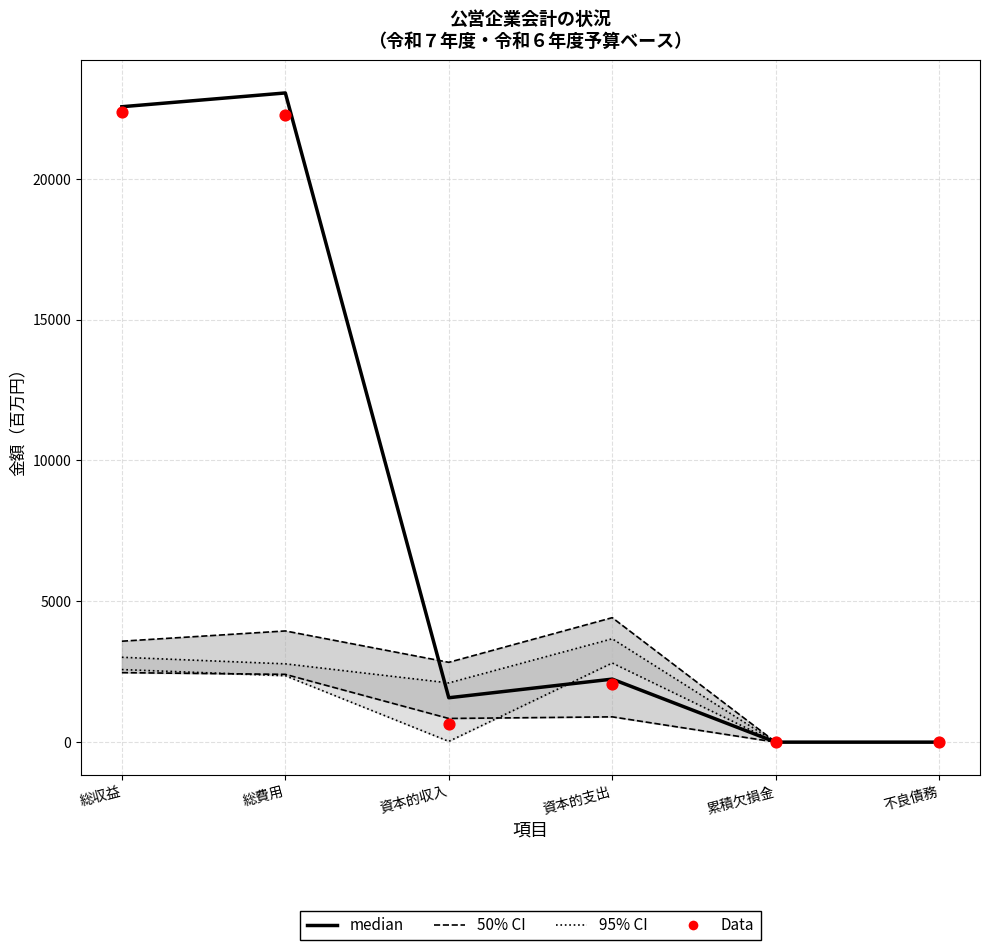

Which series has the largest Y range (max minus min)?

median